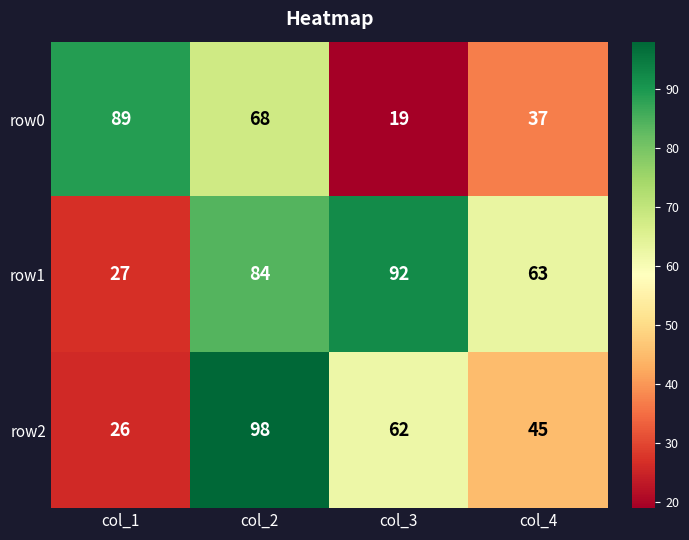

List the series in order of their overall mean, highest first.

row1, row2, row0